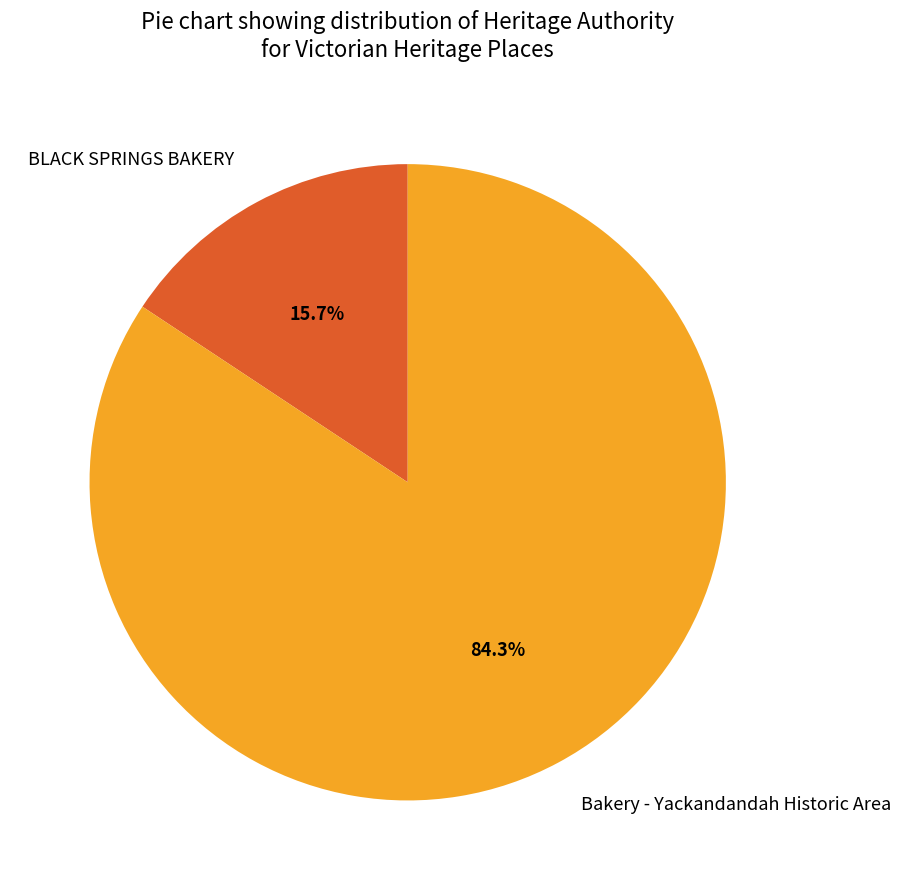

How many segments does this pie chart have?

2